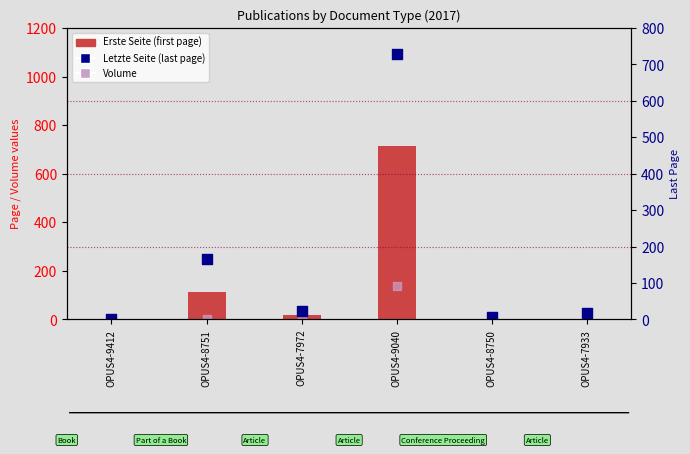

What are all the series names shown in the legend?

Erste Seite (first page), Volume, Letzte Seite (last page)